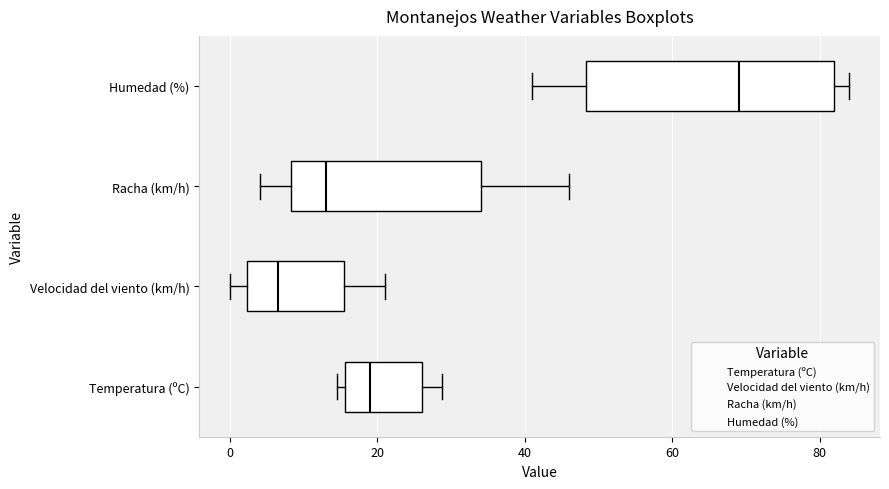

Reading bottom to top, read every box against the x-axis: the position of its median line, the range the box covers, and the ends of its whiskers. The values are not printed on the chart, so give them approximately, as read against the axis.

Temperatura (ºC): median 20, box 16 to 26, whiskers 14 to 28
Velocidad del viento (km/h): median 6, box 2 to 16, whiskers 0 to 22
Racha (km/h): median 14, box 8 to 34, whiskers 4 to 46
Humedad (%): median 70, box 48 to 82, whiskers 42 to 84